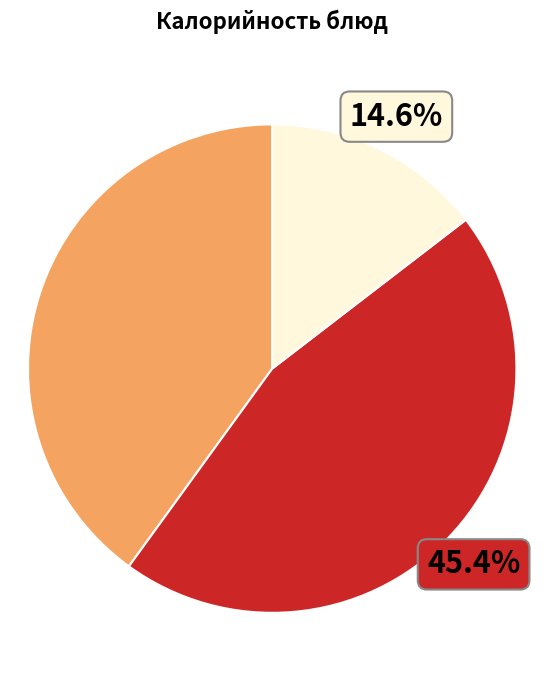

Does any single category account for the majority?

No